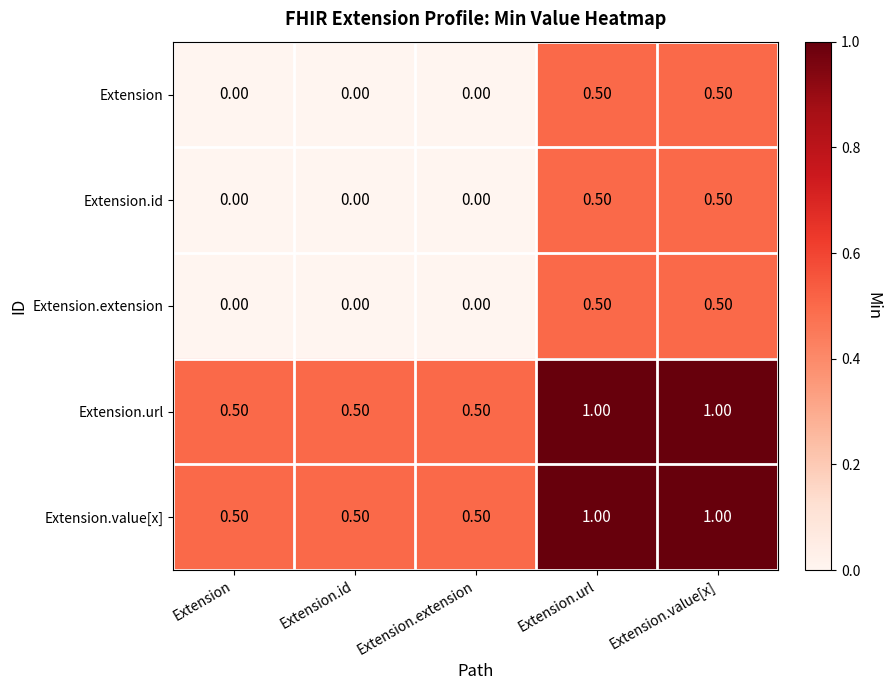

What is the spread (max minus min) of values at Extension.extension?

0.5